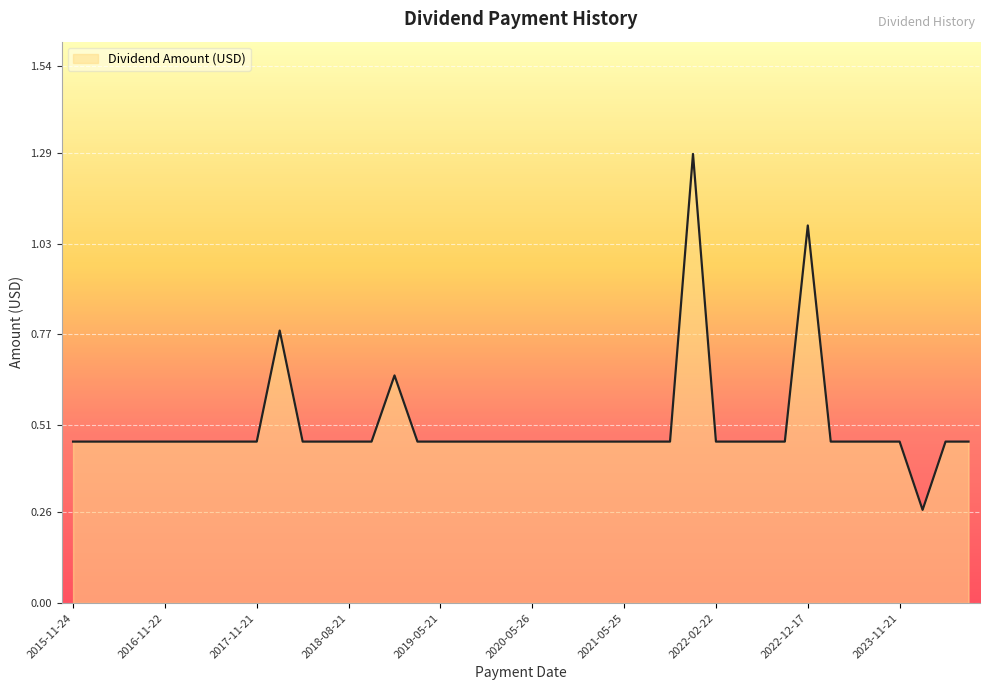

What is the difference between the maximum and minimum values?

1.0